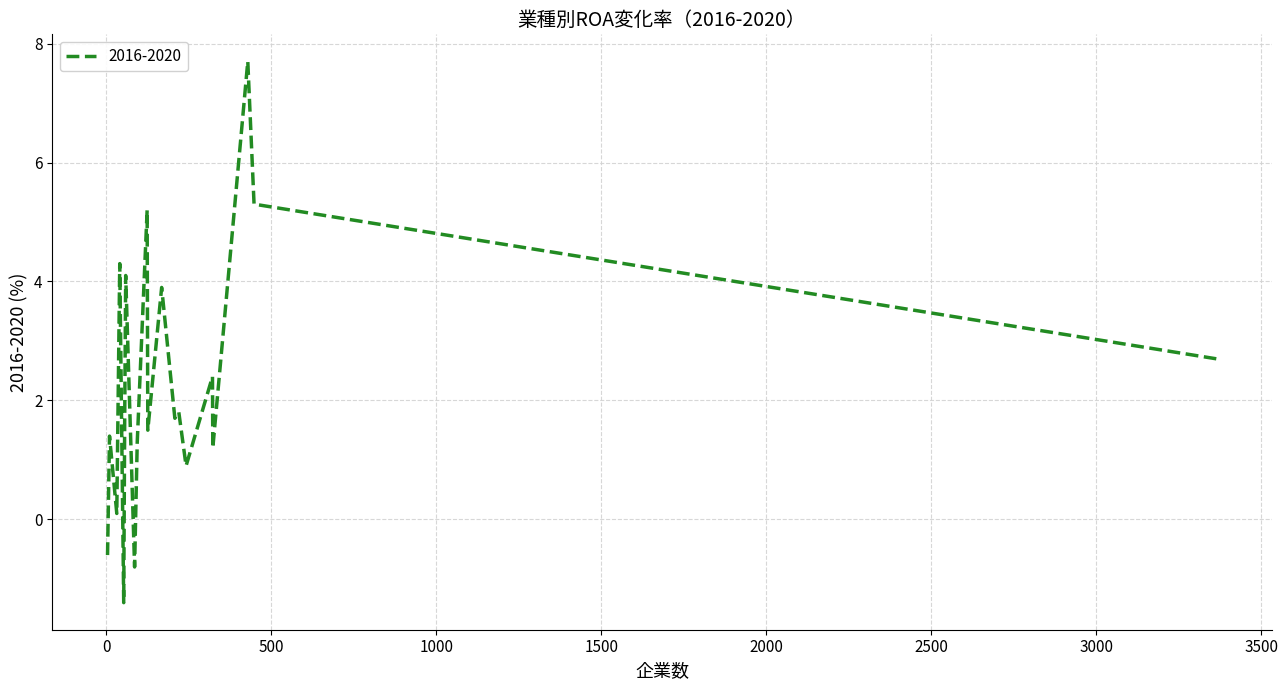

What is the difference between the maximum and minimum values?

9.1